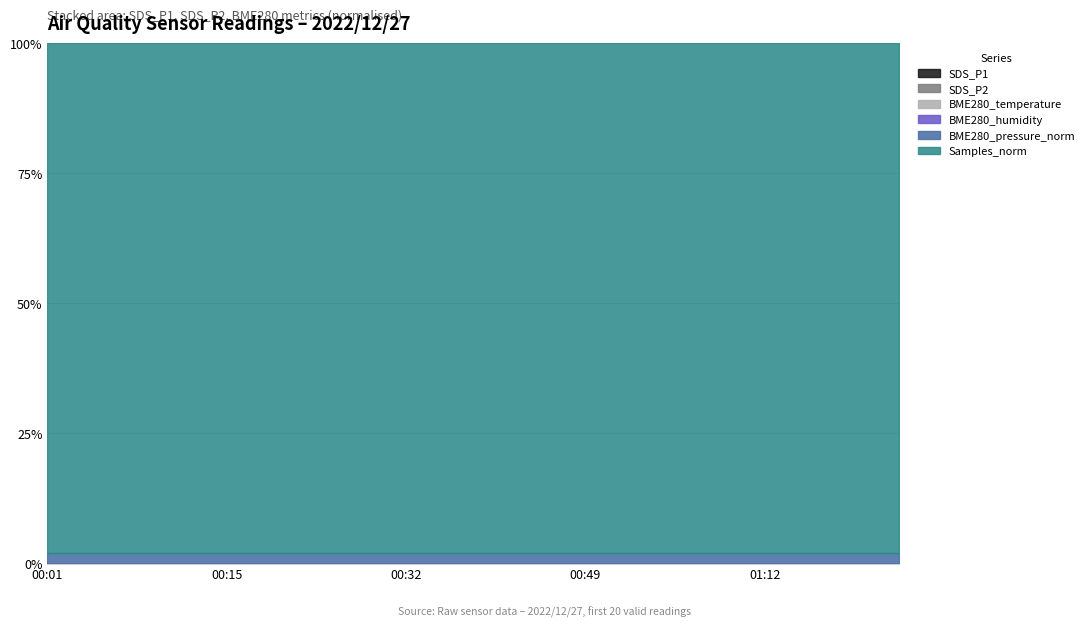

How many lines are shown in the chart?

6